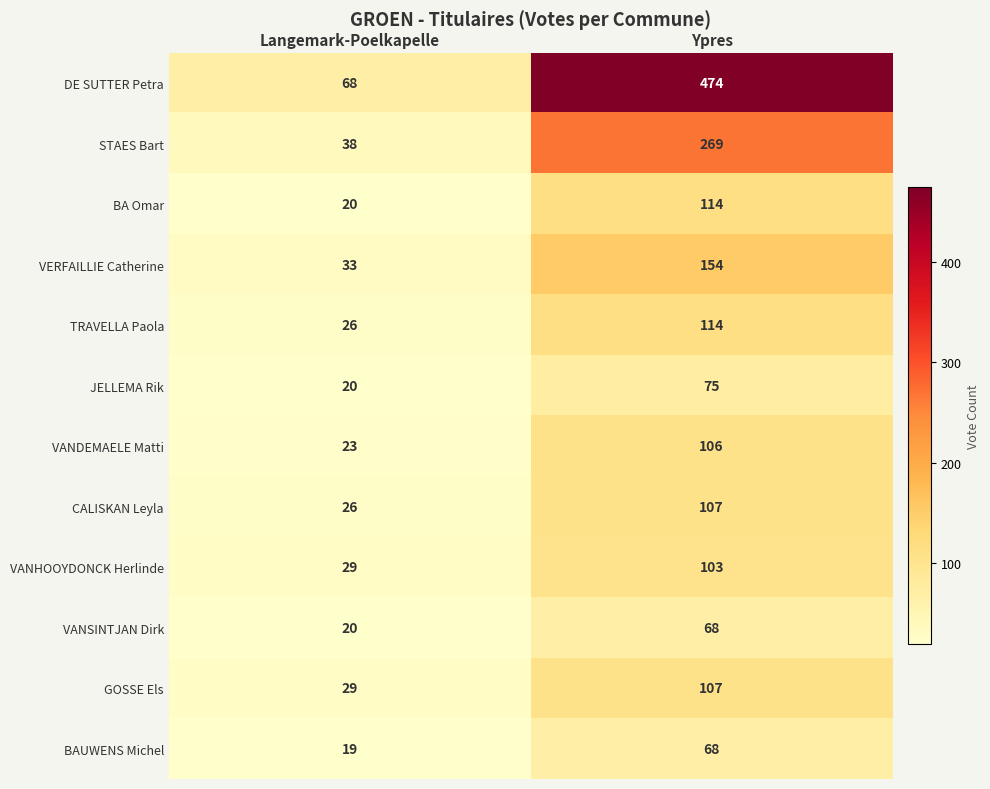

What value does the DE SUTTER Petra series have at Langemark-Poelkapelle?

68